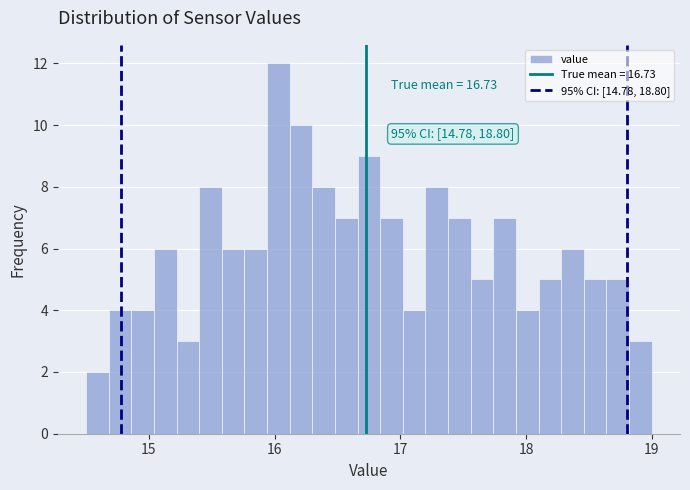

Around what value on the x-axis is the tallest bar? Give the approximate position of its centre, as read against the axis.

16.0